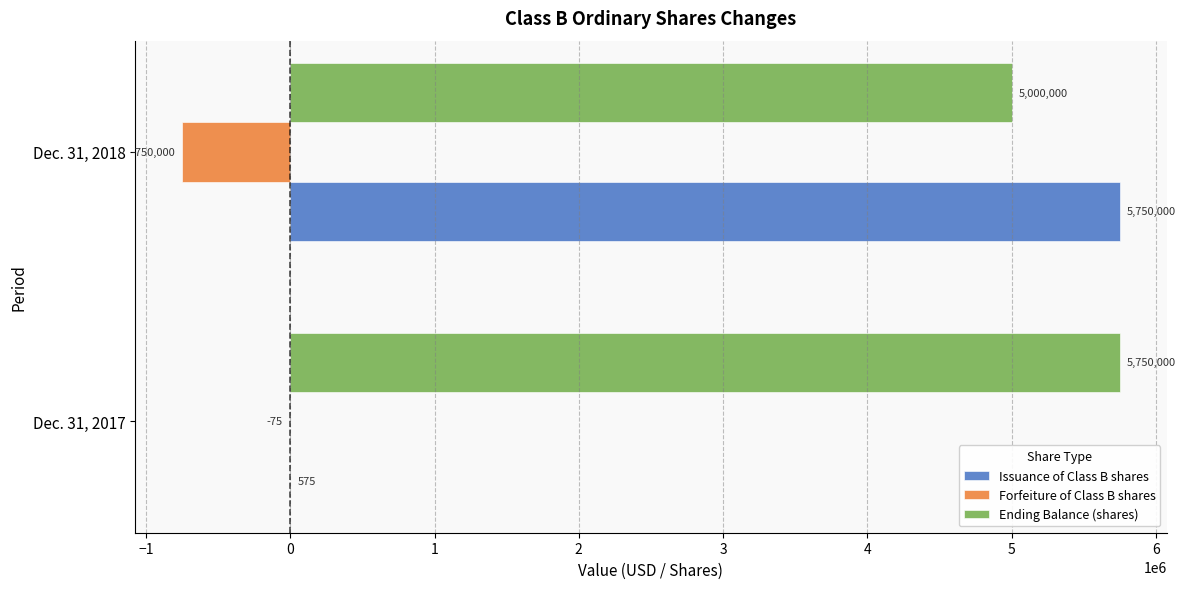

What is the greatest value displayed?

5750000